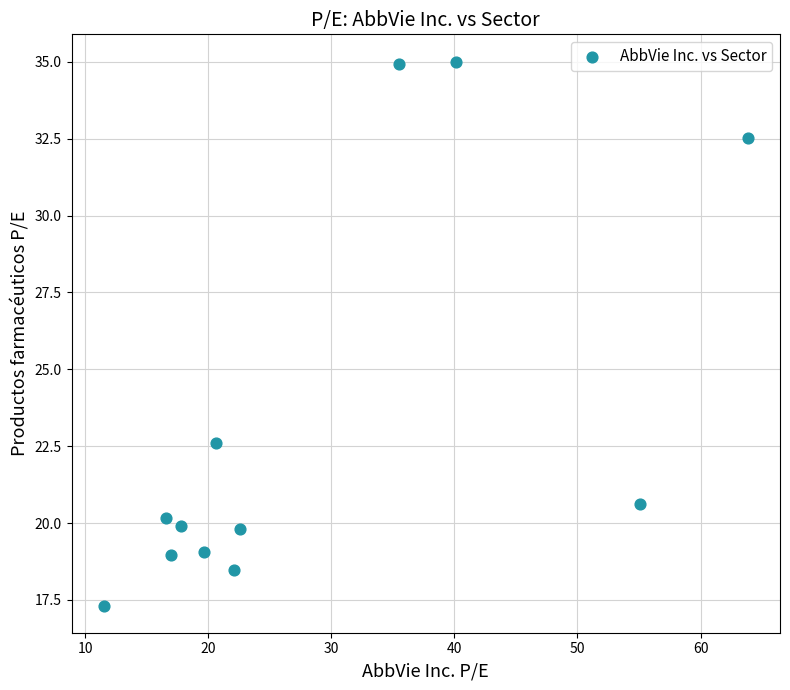

What Y value in the scatter plot is closest to 26?

22.6